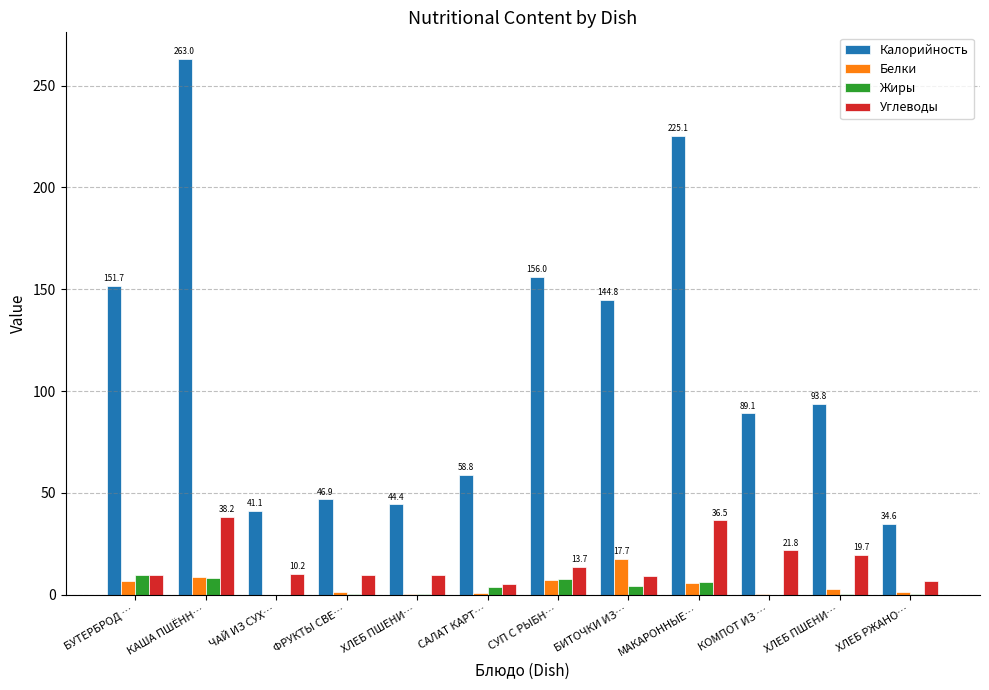

What are all the series names shown in the legend?

Калорийность, Белки, Жиры, Углеводы